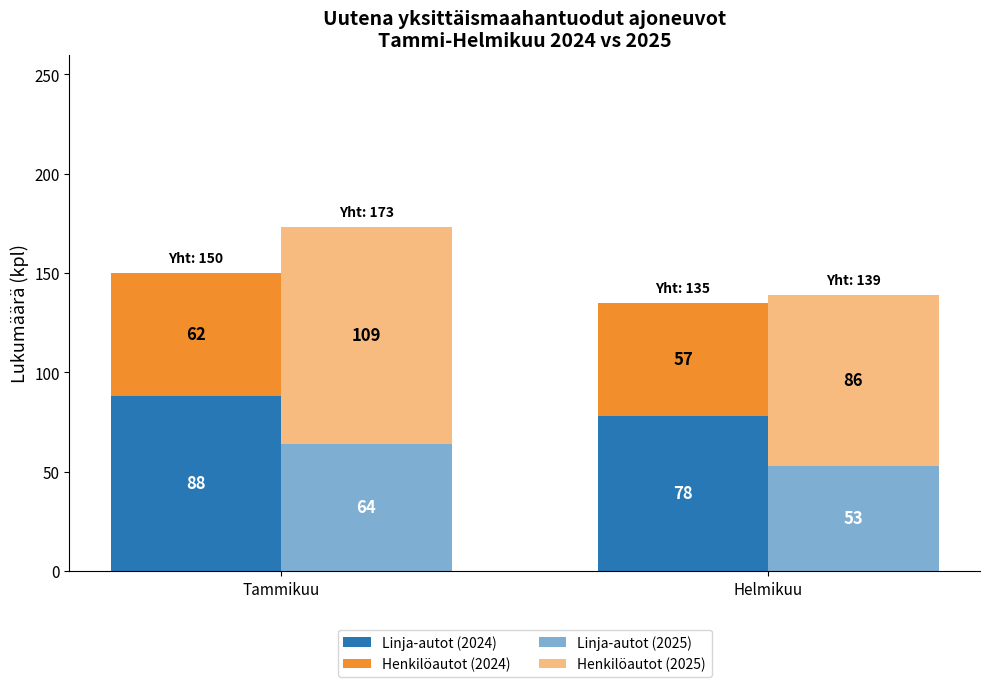

True or false: Linja-autot (2024) has a value of 78 at Helmikuu.

True